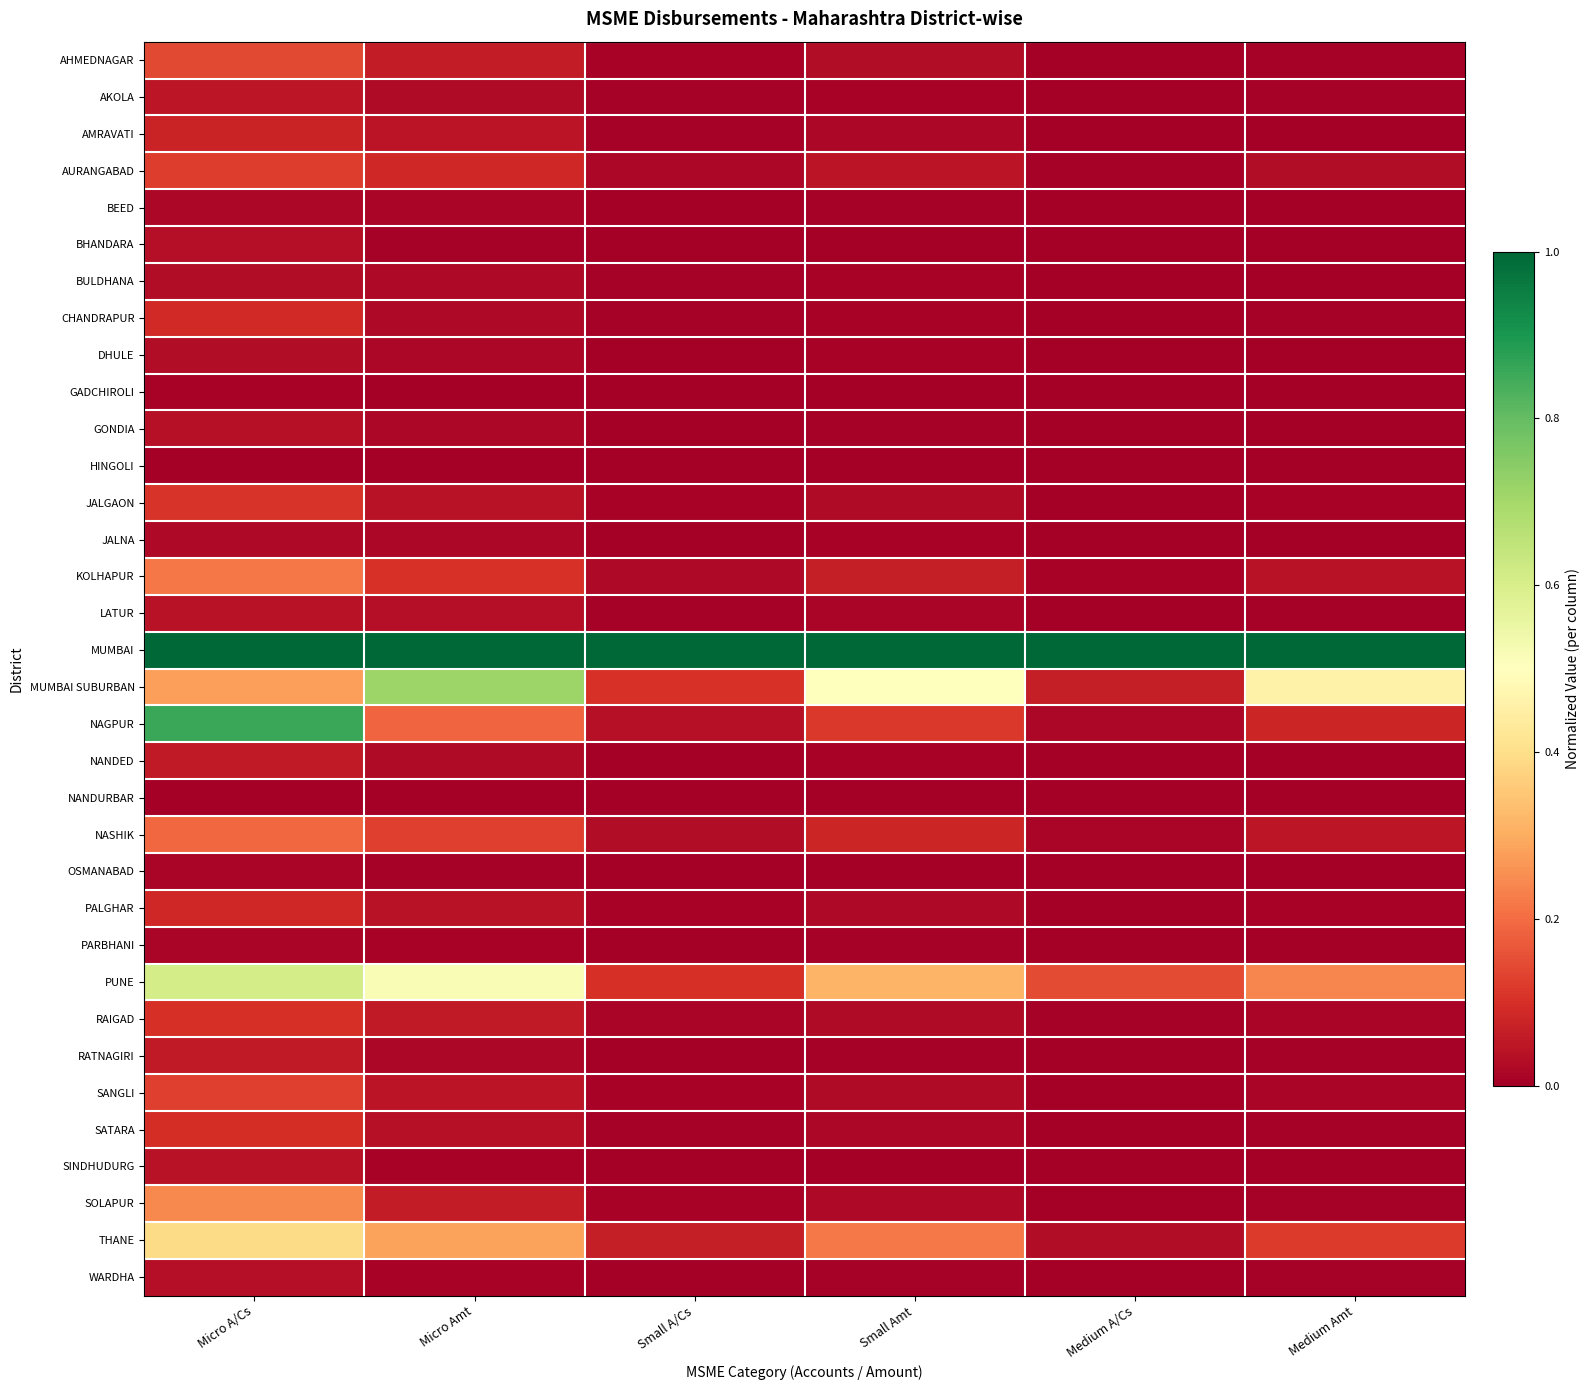

How many series are shown in this chart?

34